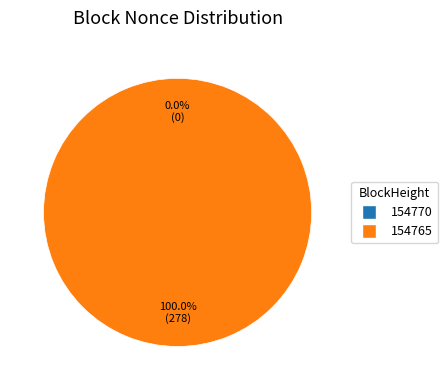

To the nearest percent, what is the combined percentage of 154770 and 154765?

100%